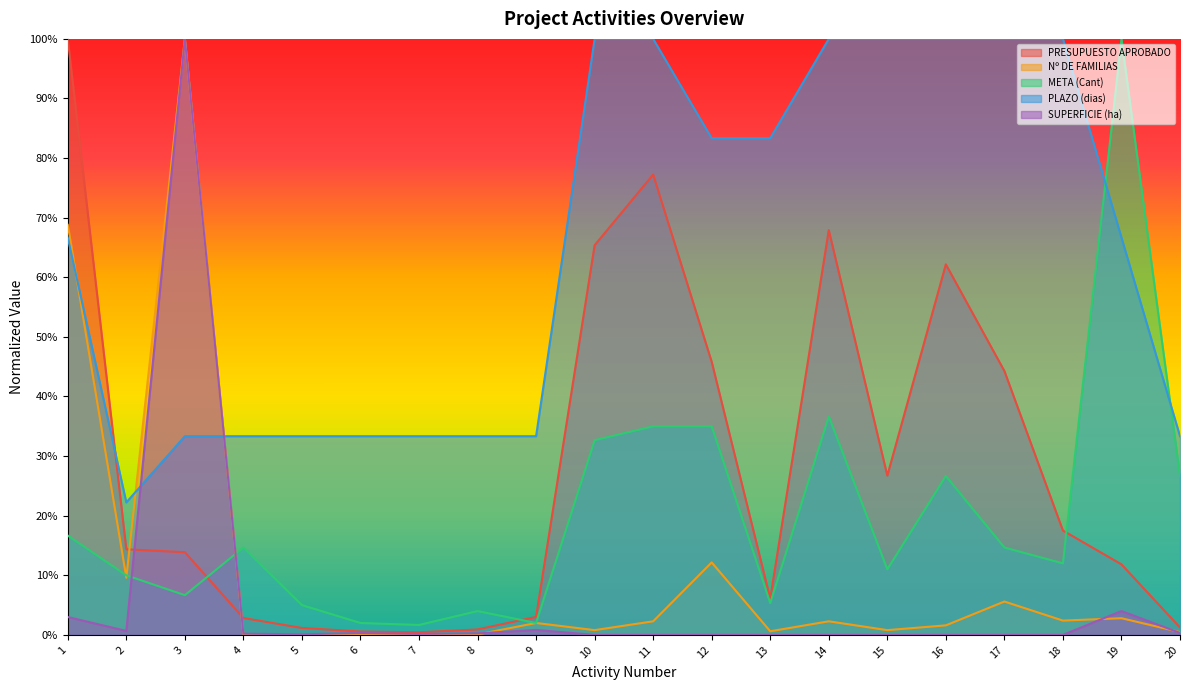

How many lines are shown in the chart?

5